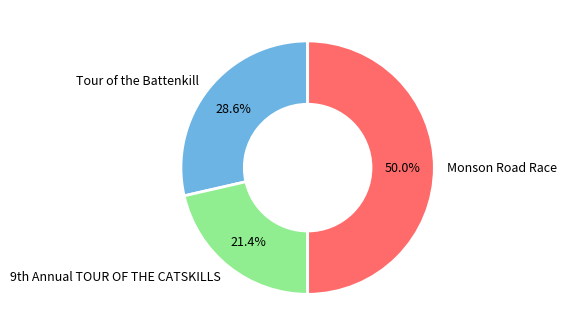

What is the largest slice in the pie chart?

Monson Road Race